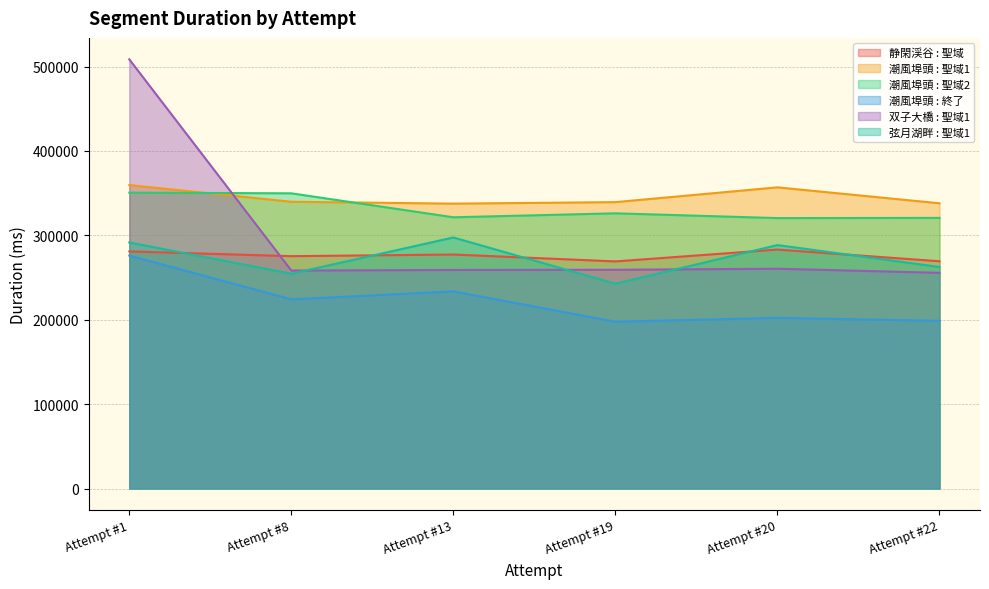

Does the chart display data point markers on the line(s)?

No